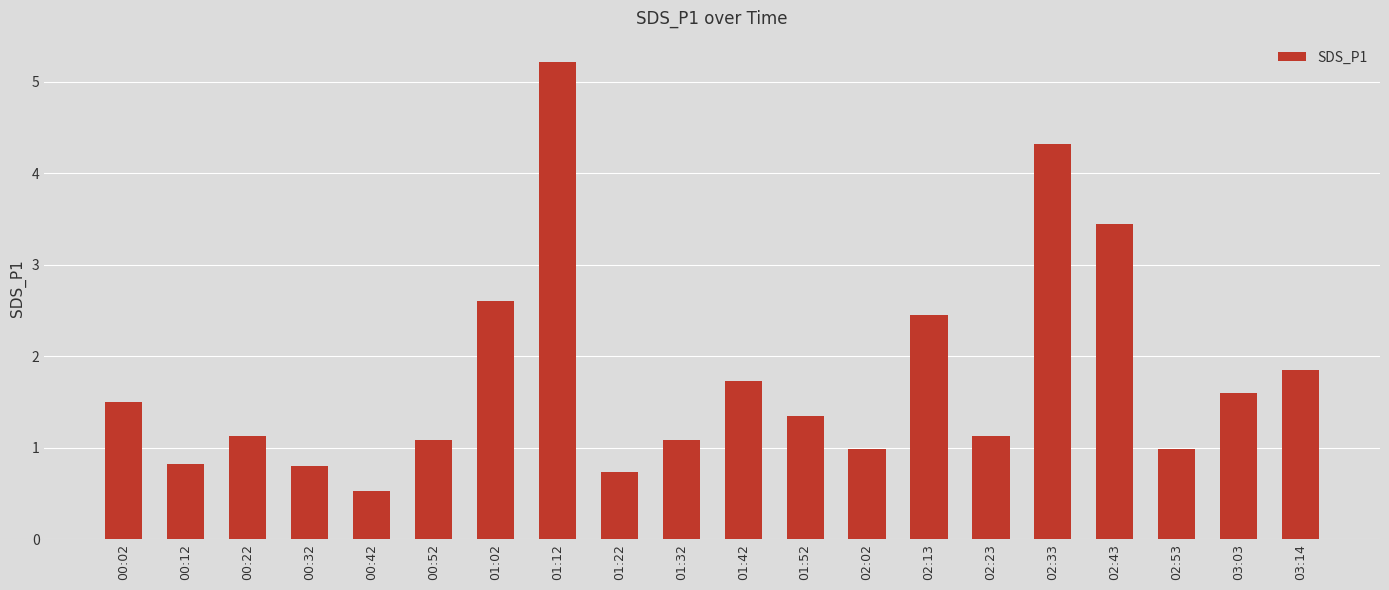

What is the sum of all values?

35.3